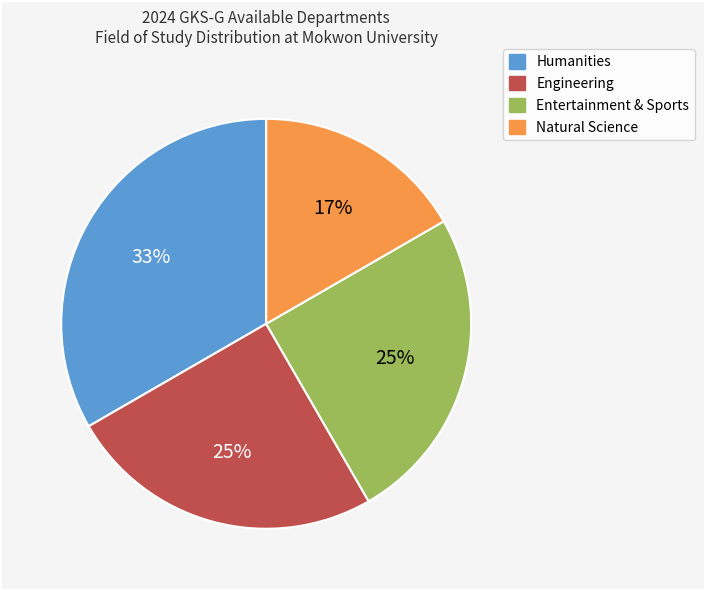

How many segments does this pie chart have?

4